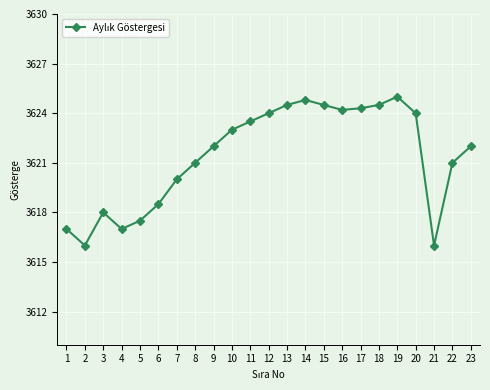

What is the maximum value shown in the chart?

3625.0